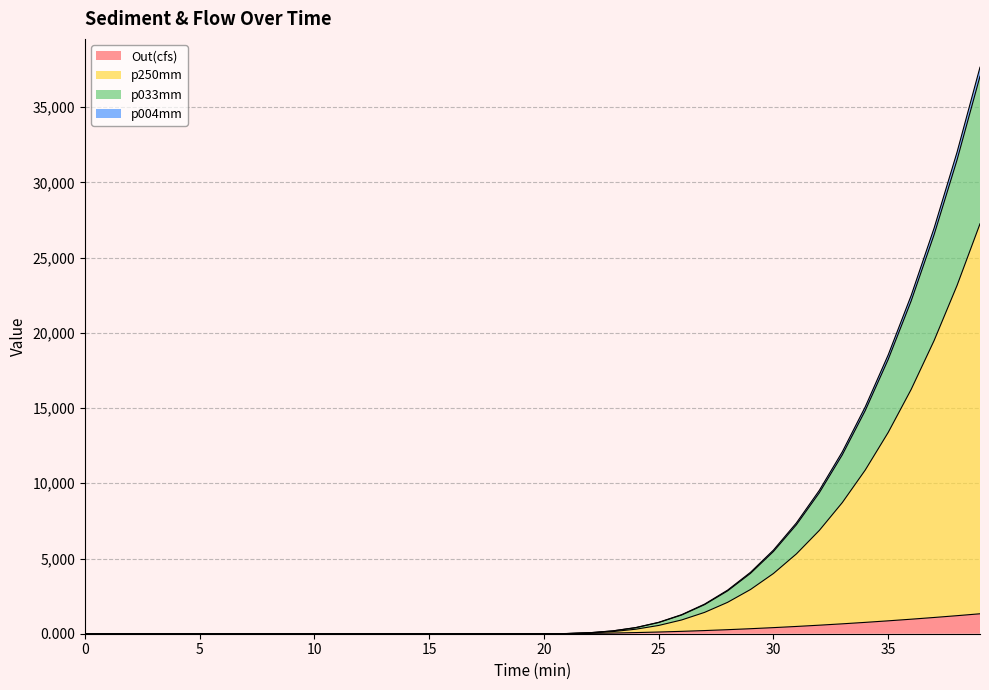

Count the number of data series in this chart.

4